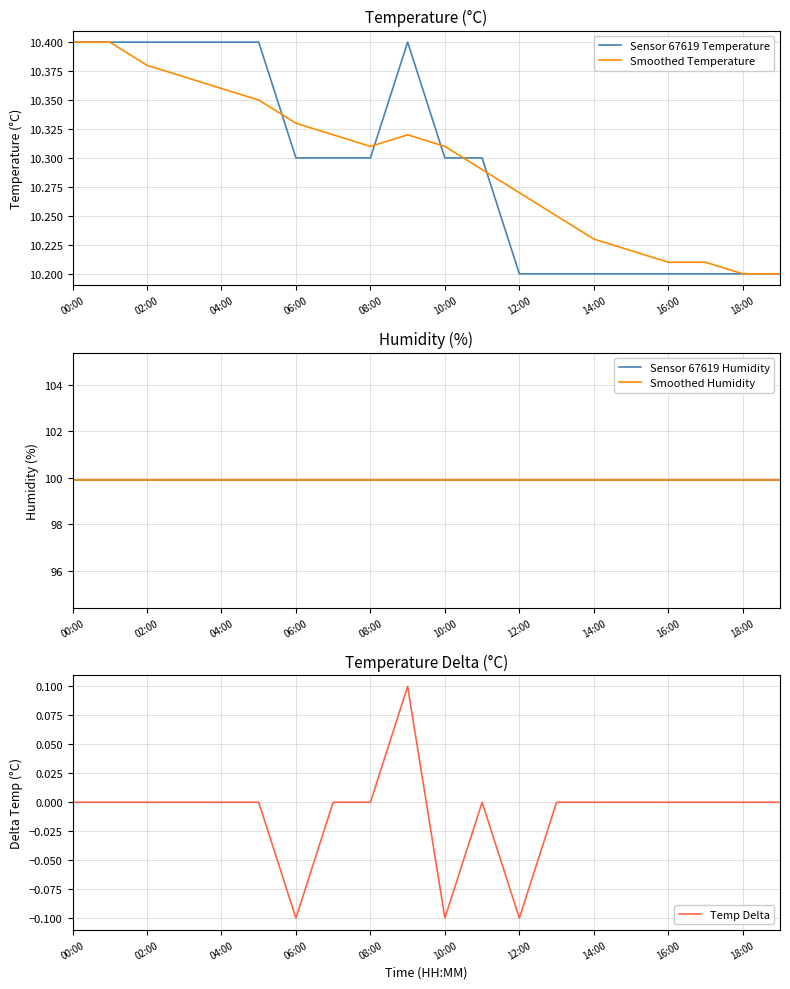

Count the number of data series in this chart.

5